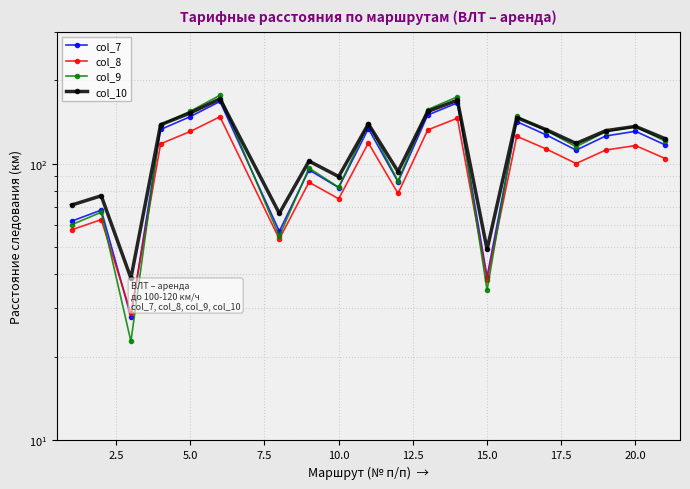

Which series ends up on top after the final intersection of col_7 and col_9?

col_9